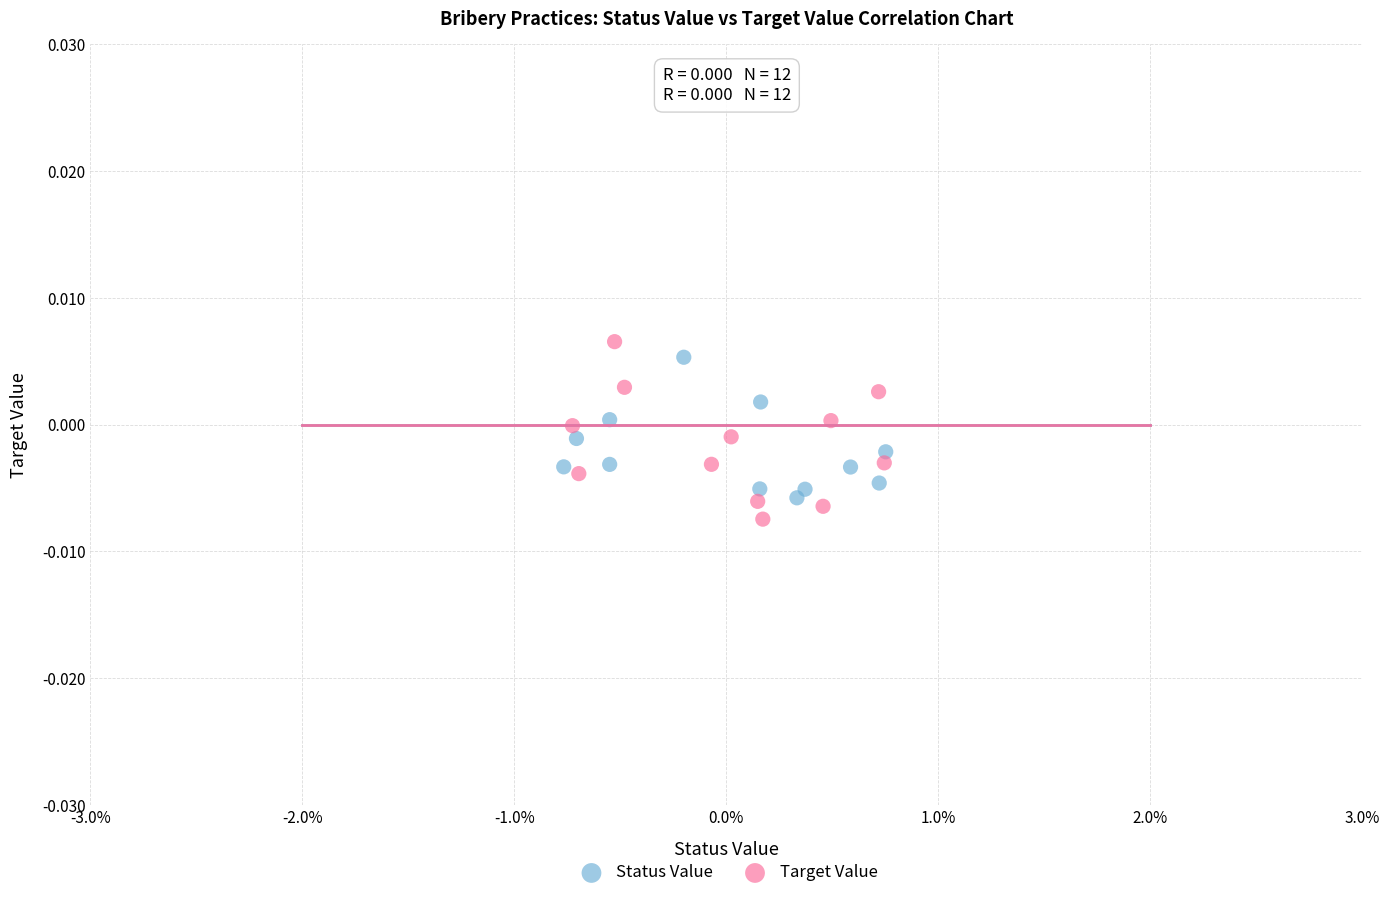

What are all the series names shown in the legend?

Status Value, Target Value